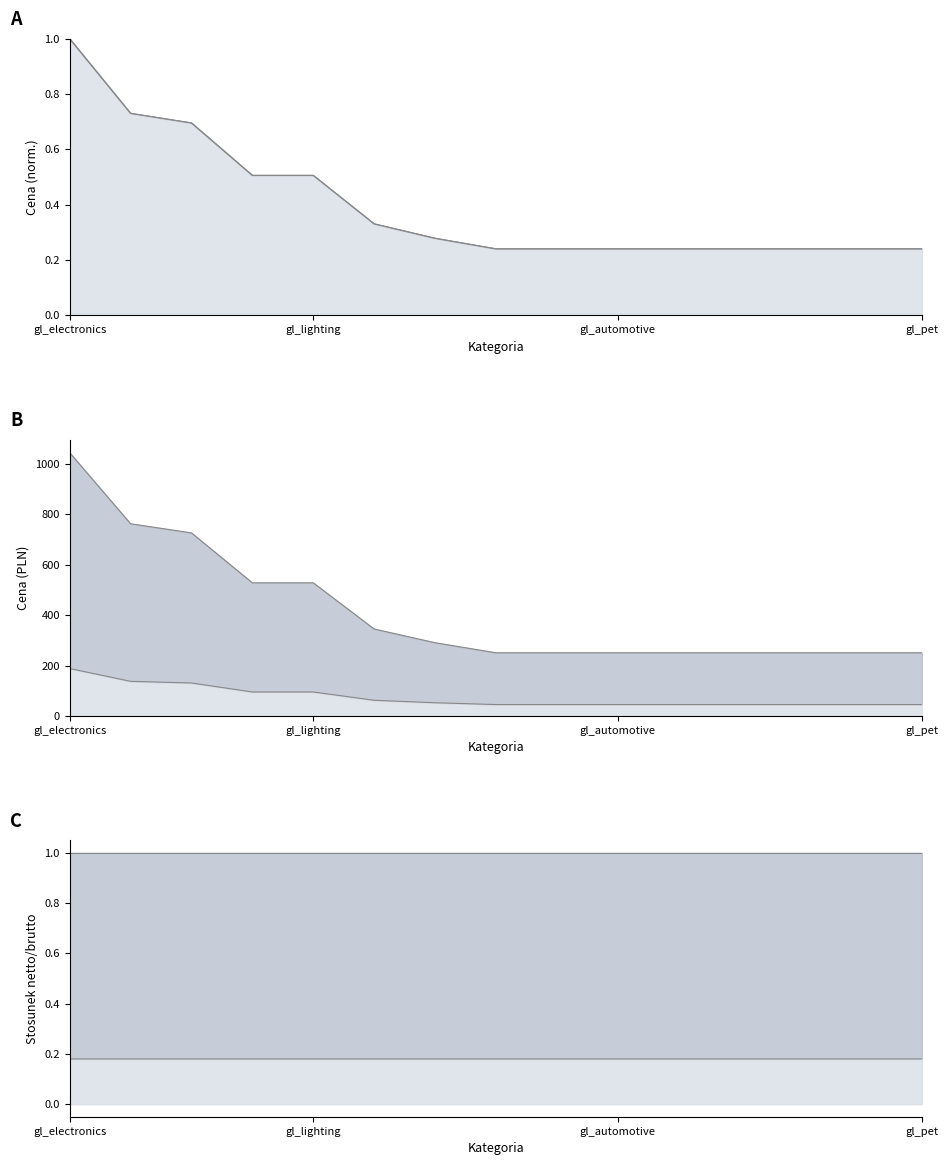

At how many categories does at least one series exceed 0?

15